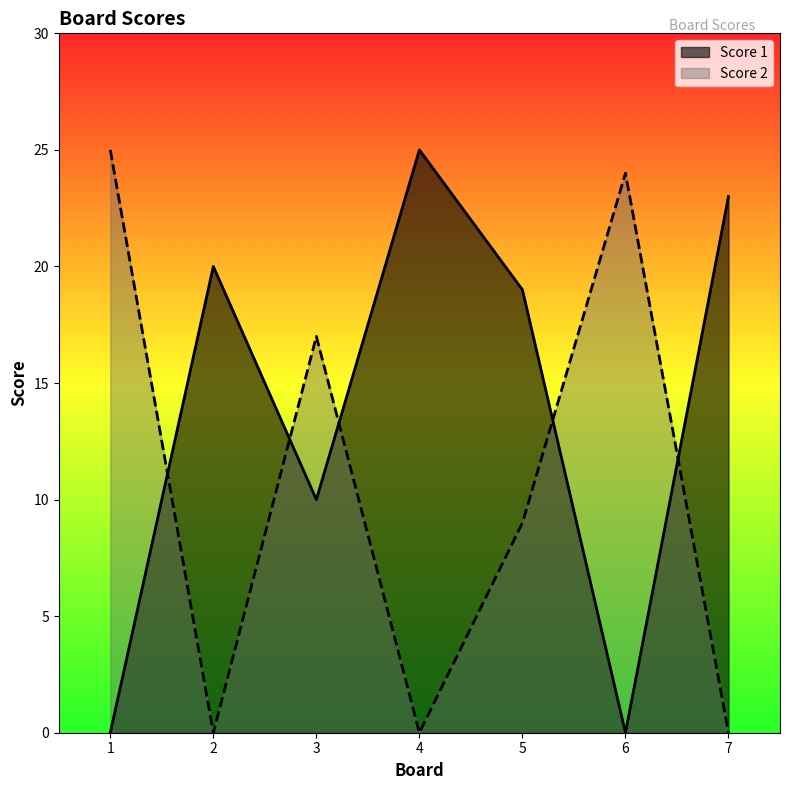

The value of Score 1 at 4 is 25. True or false?

True